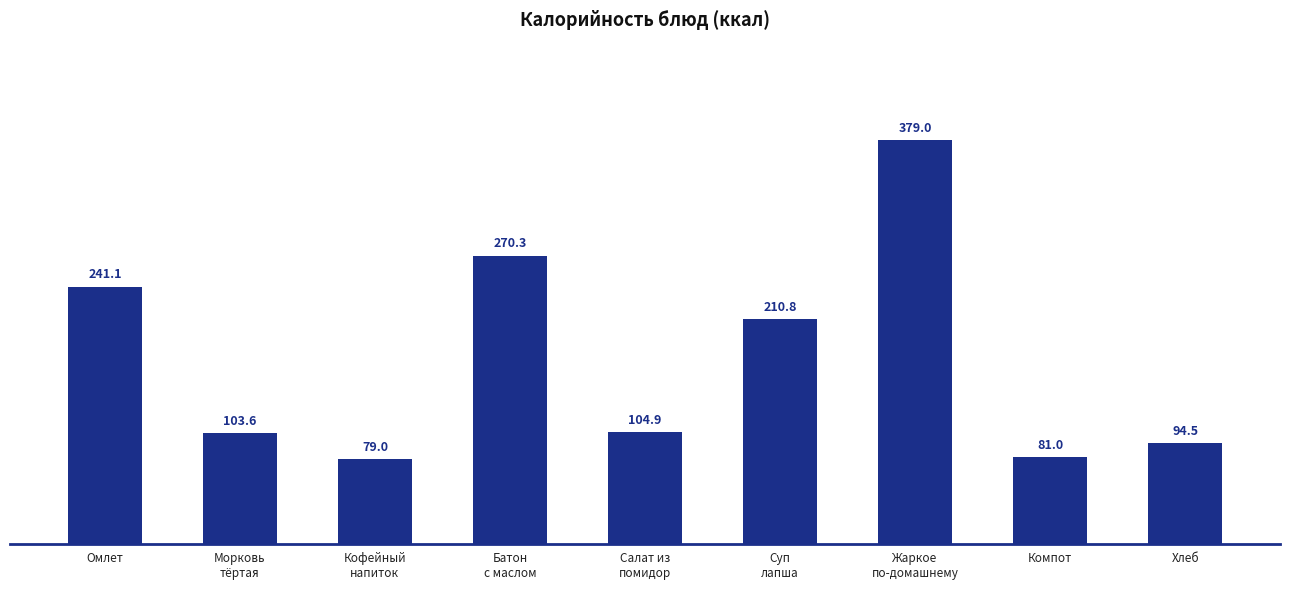

Where is the data nearest to the value 229?

Омлет